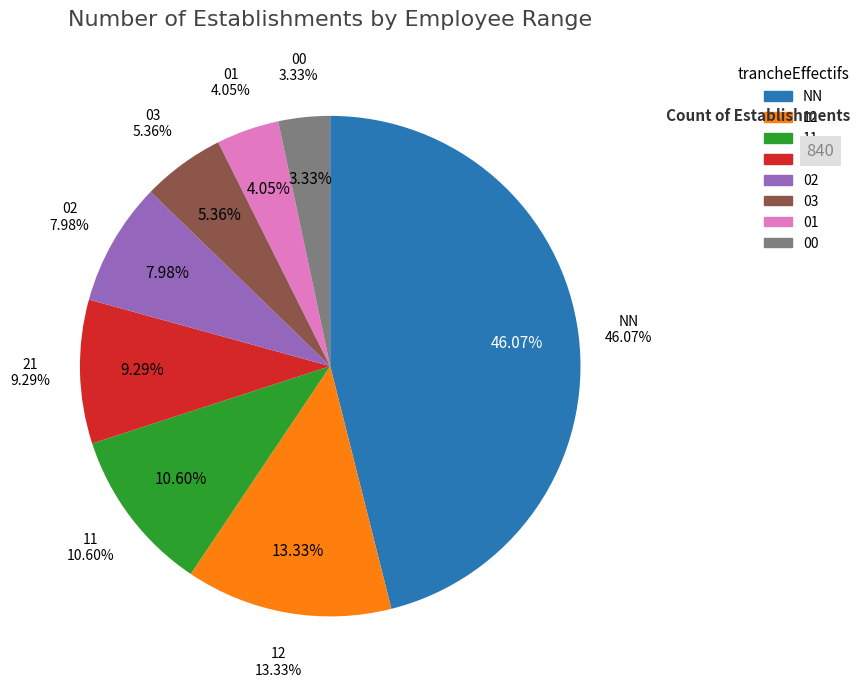

What portion of the pie excludes 11?

89.4%